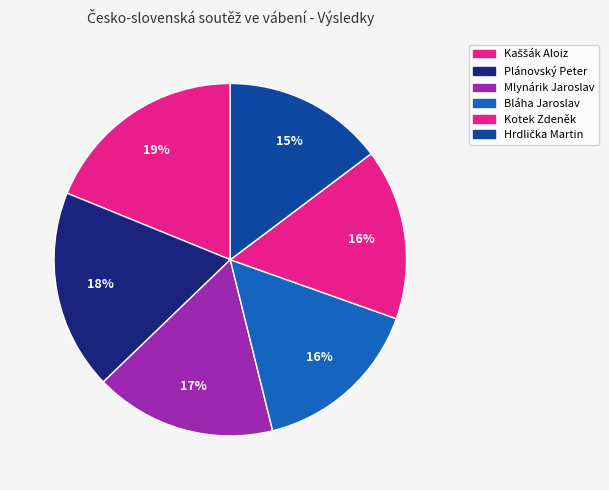

To the nearest percent, what portion does Bláha Jaroslav represent?

16%